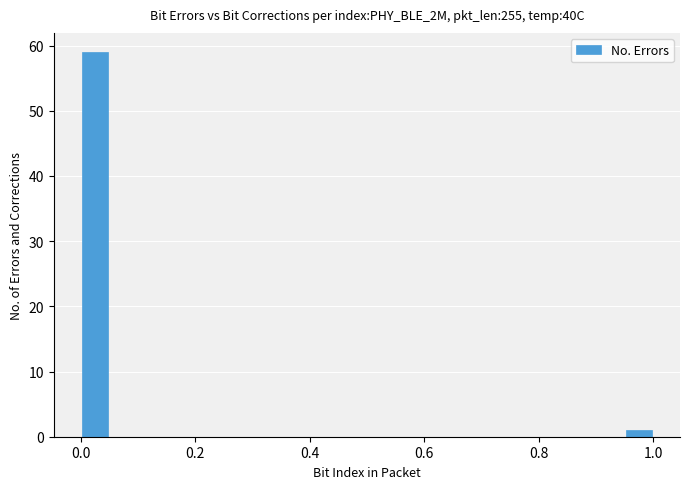

Read against the x-axis, roughly where is the centre of the tallest bar?

0.02